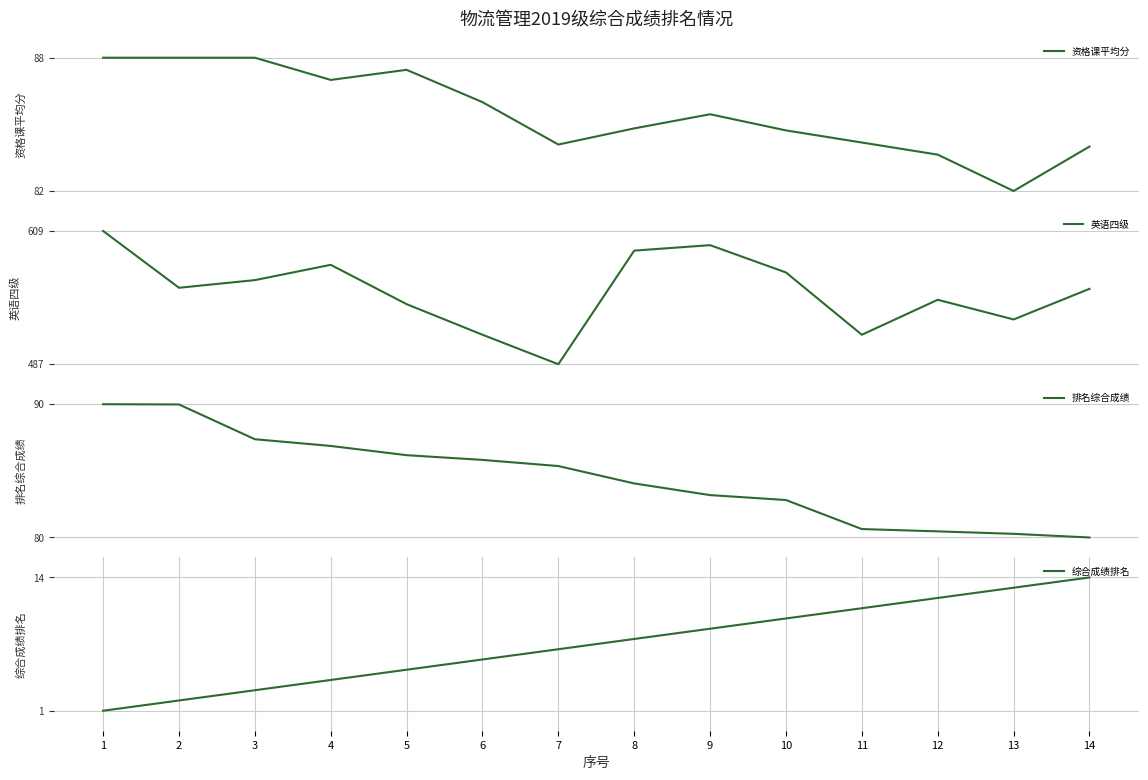

What is the sum of all 排名综合成绩 values?

1185.8